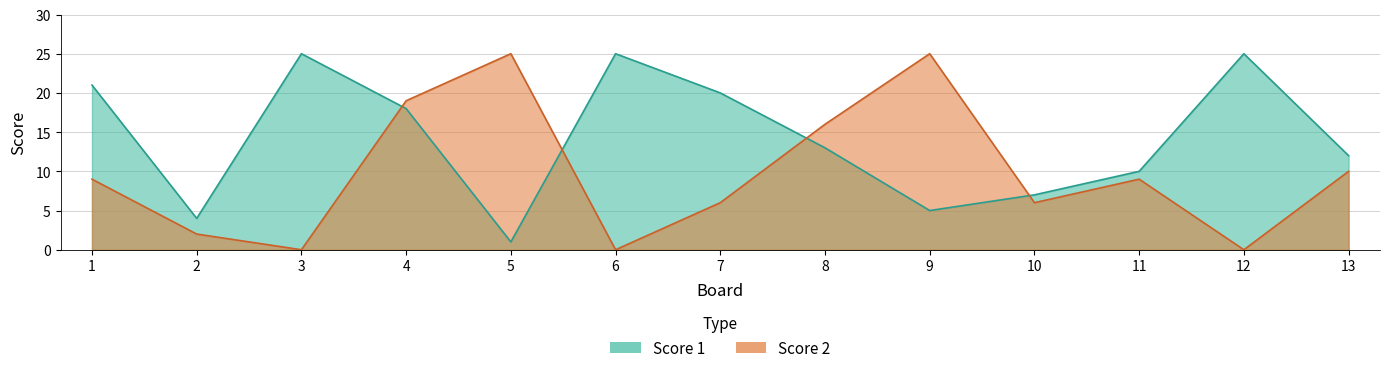

What value does the Score 2 series have at 8, to the nearest 10?

20